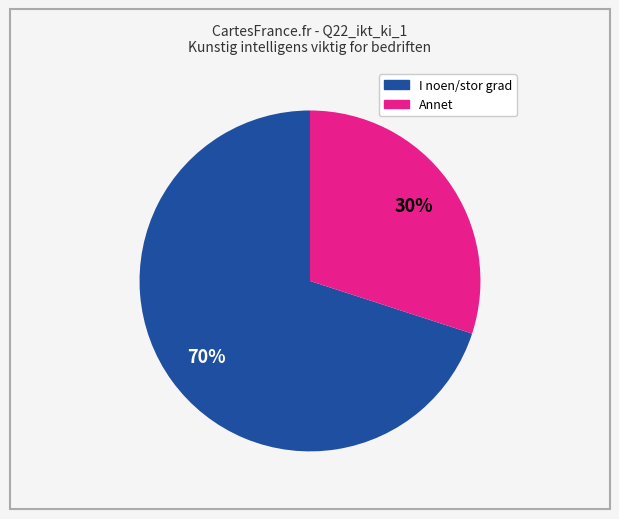

To the nearest percent, what is the average slice percentage?

50%